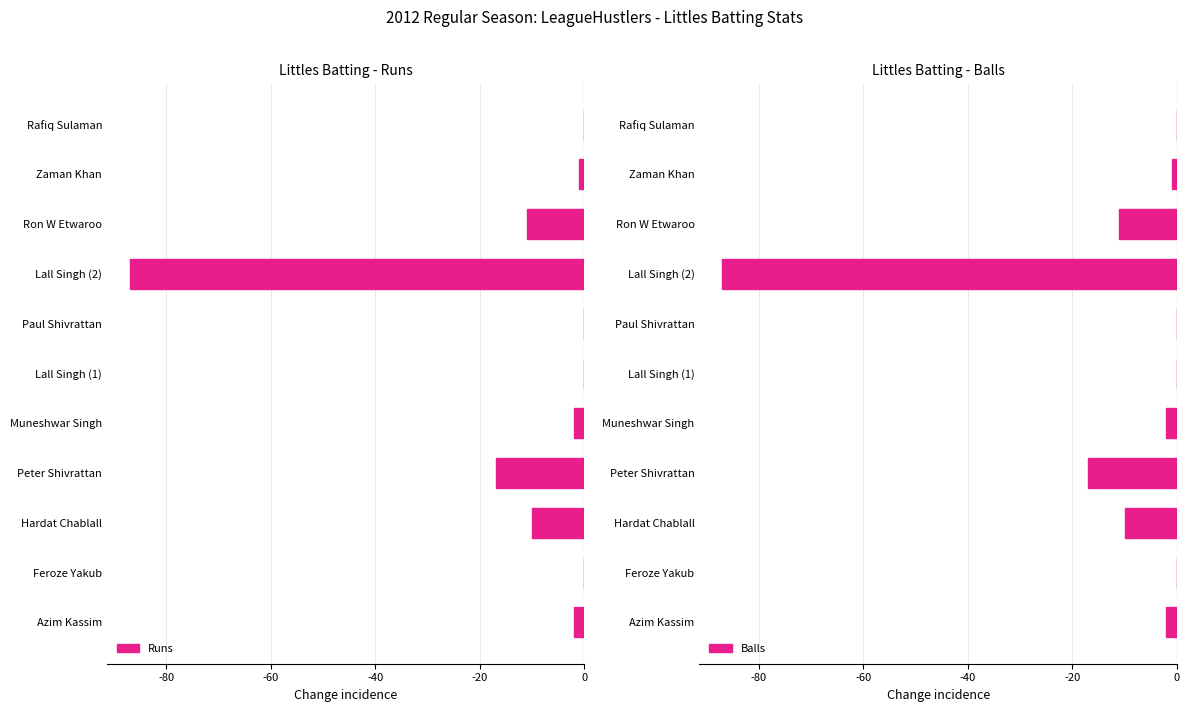

Which series has the largest range (max minus min)?

Runs